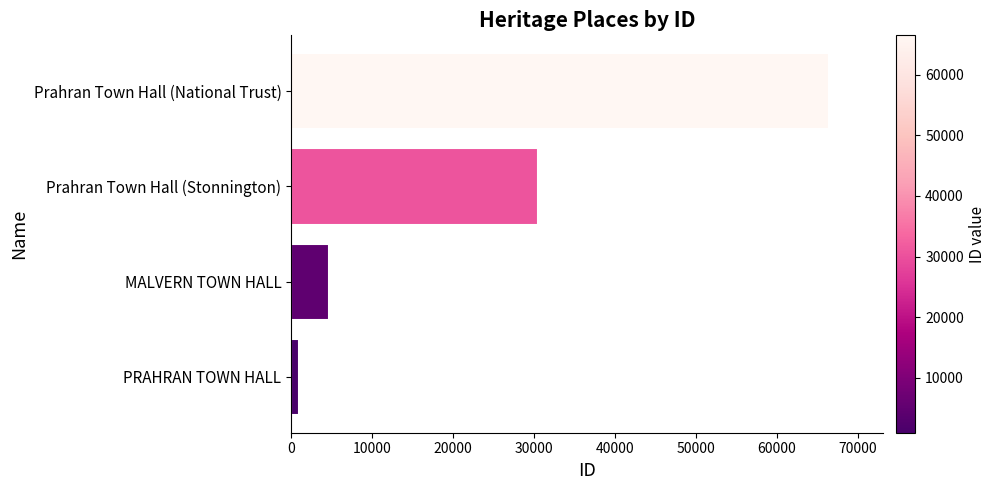

True or false: the data shows 66479 at Prahran Town Hall (National Trust).

True